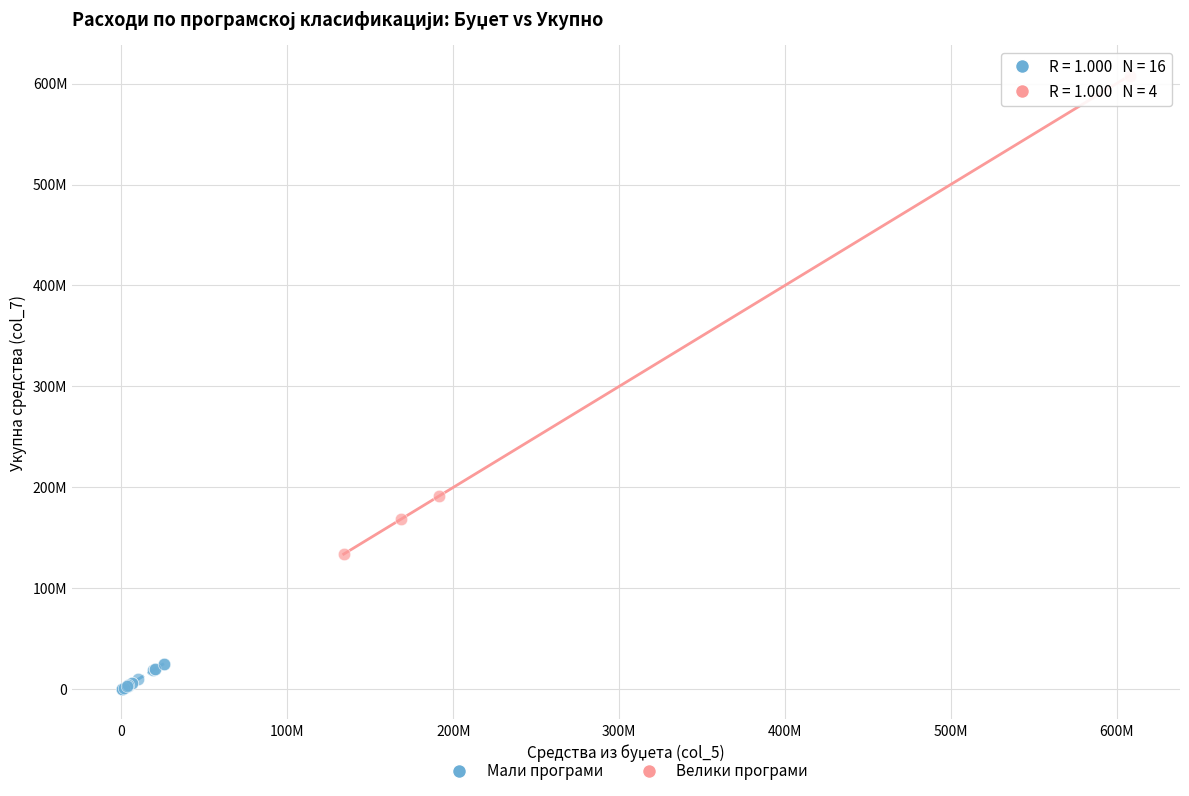

Which series contains the highest Y value?

Велики програми